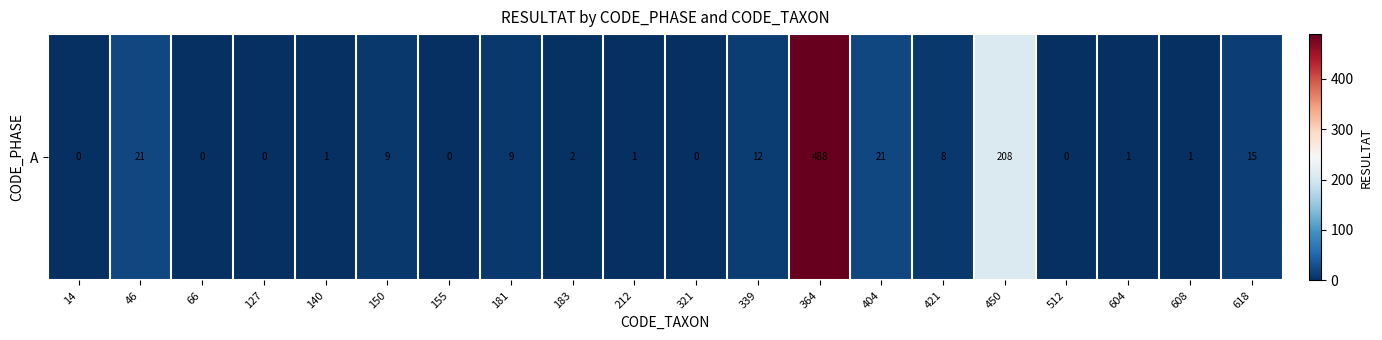

Reading left to right, transcribe all the data shown in this chart.

0	21	0	0	1	9	0	9	2	1	0	12	488	21	8	208	0	1	1	15